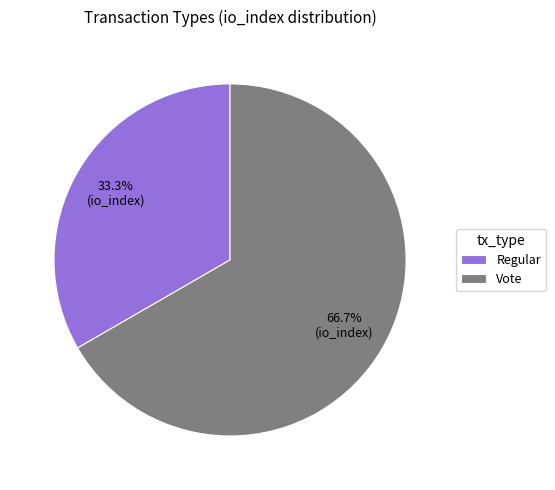

Does any single category account for the majority?

Yes